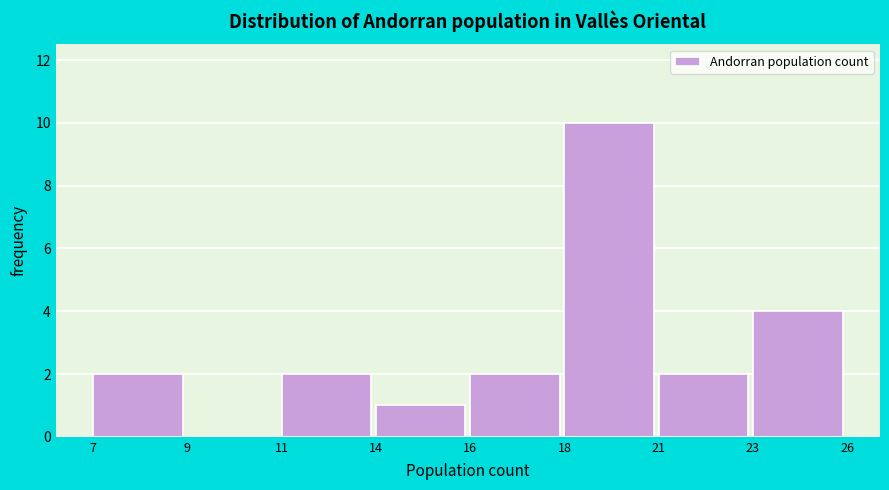

Reading left to right, what are all the values shown in this chart?

7=2	9=0	11=2	14=1	16=2	18=10	21=2	23=4